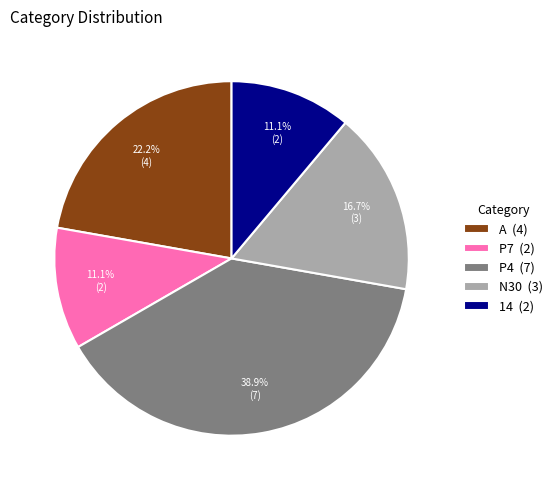

Approximately how many times larger is the value at A (4) compared to N30 (3)?

1.3